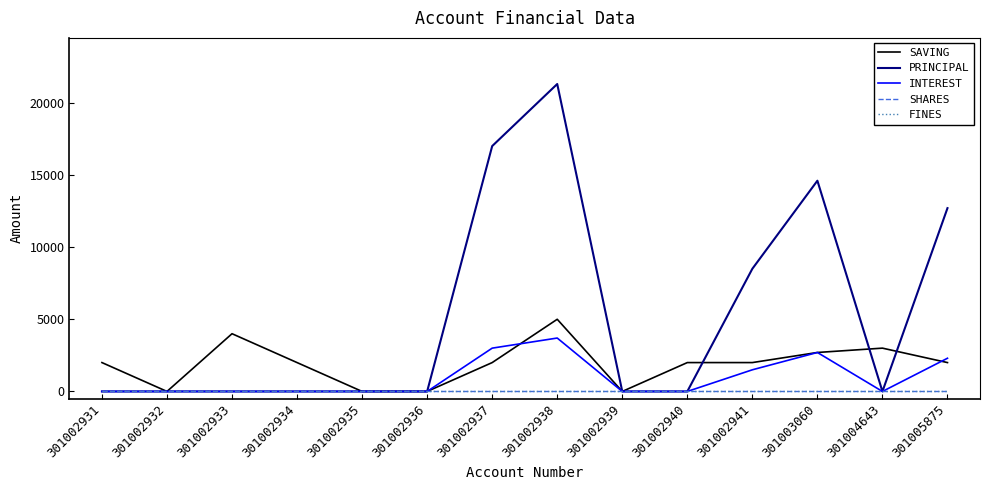

At which label is SAVING closest to 2500?

301003060